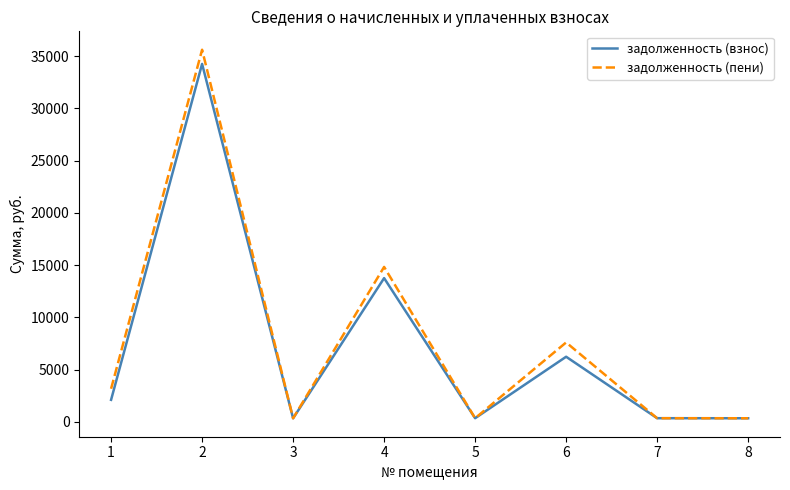

Where is the first local minimum for задолженность (взнос)?

3